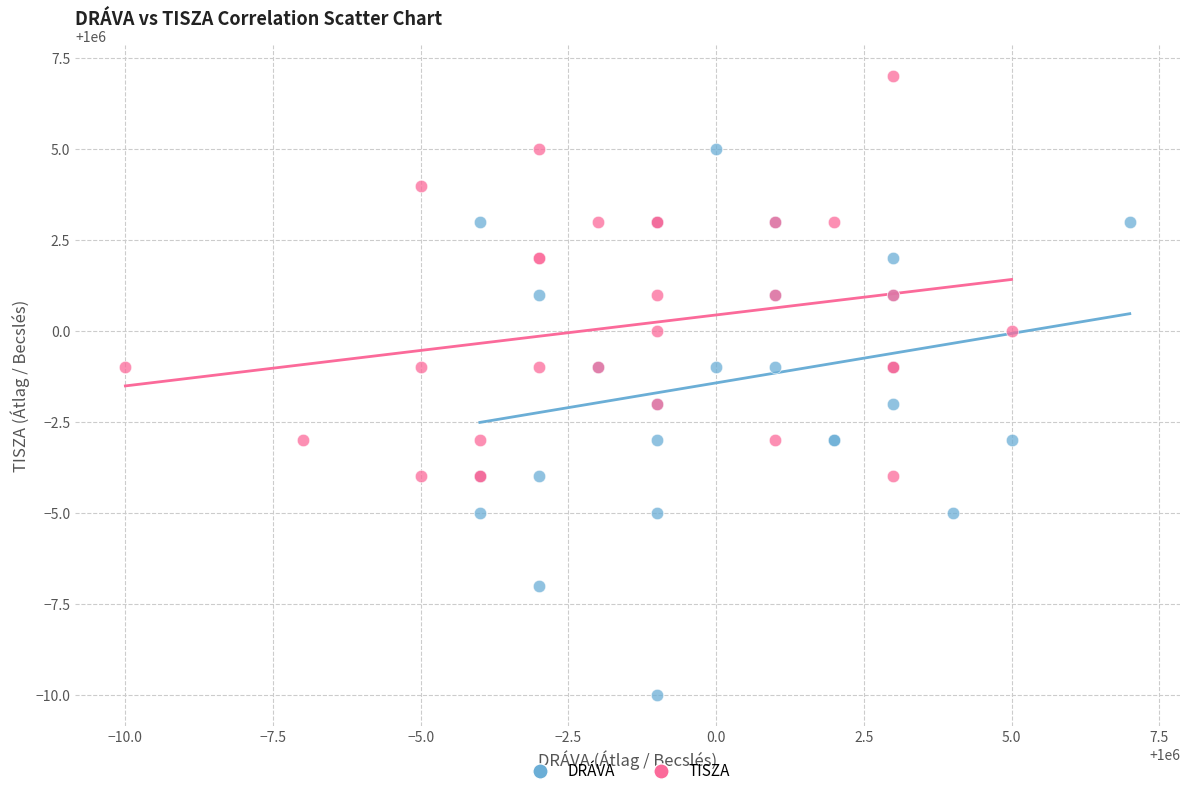

Which series has the widest spread of Y values?

DRÁVA